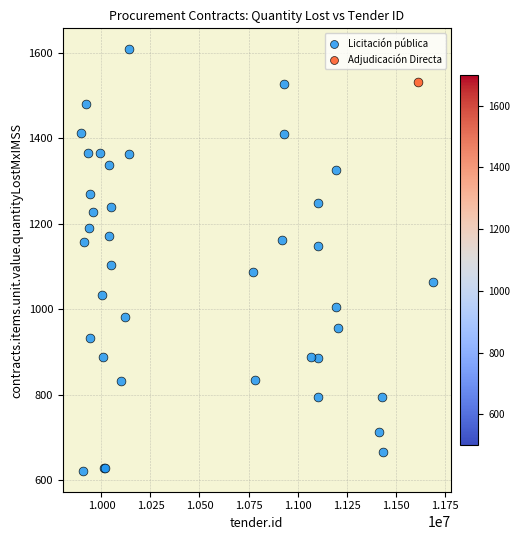

What are all the series names shown in the legend?

Licitación pública, Adjudicación Directa